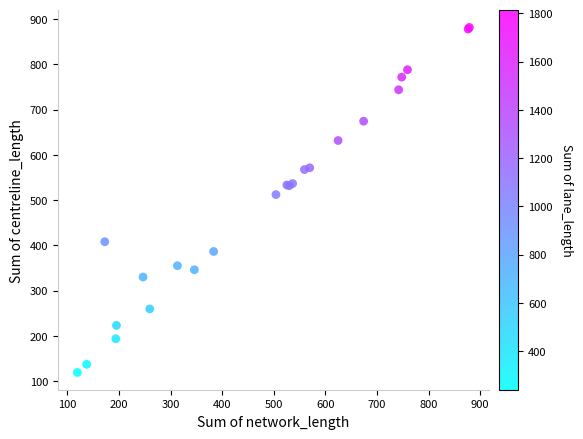

What Y value in the scatter plot is closest to 500?

512.1